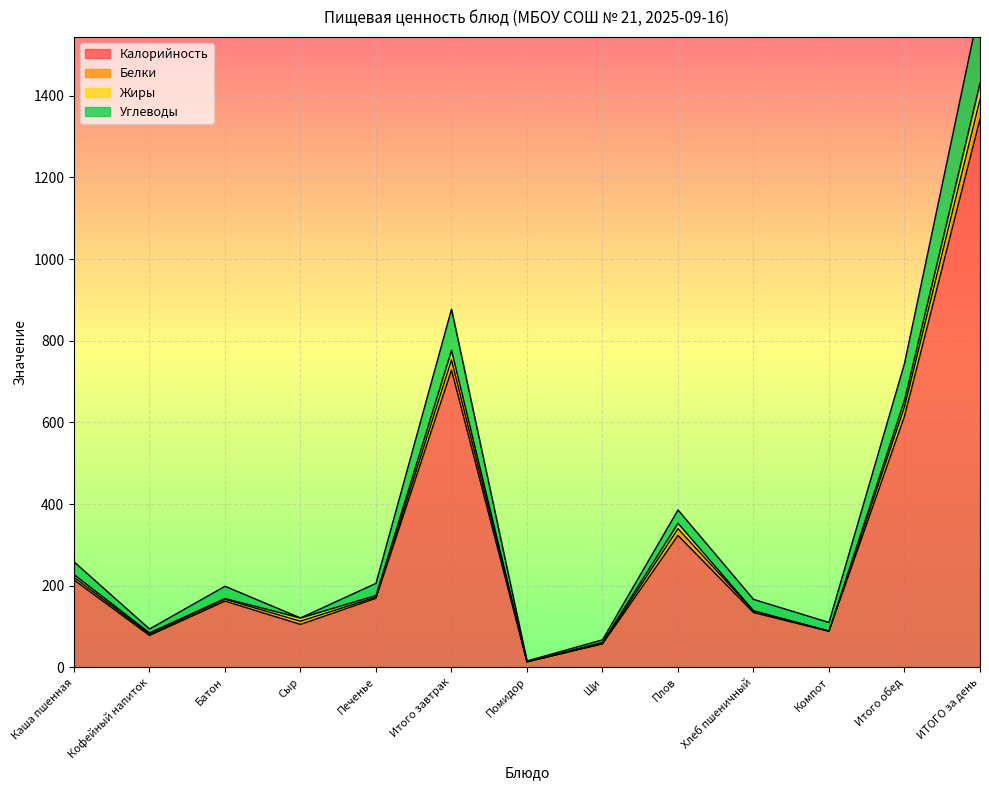

At which label does Калорийность reach its peak?

ИТОГО за день